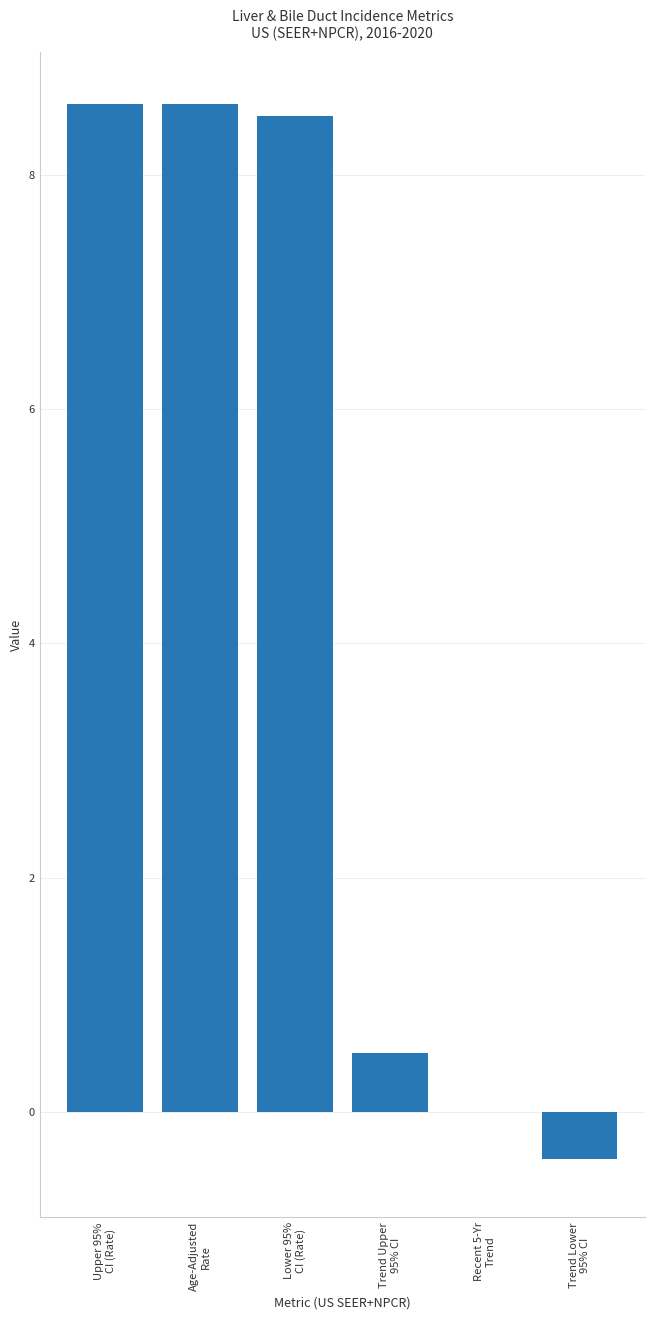

What is the change in value from Upper 95%
CI (Rate) to Lower 95%
CI (Rate)?

-0.1